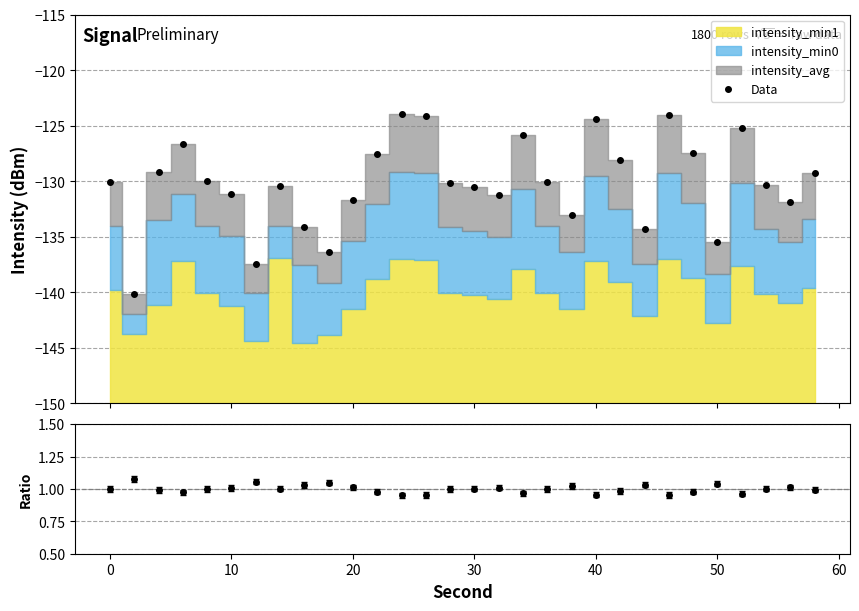

True or false: Data has more than 1 points higher than both neighbors.

True